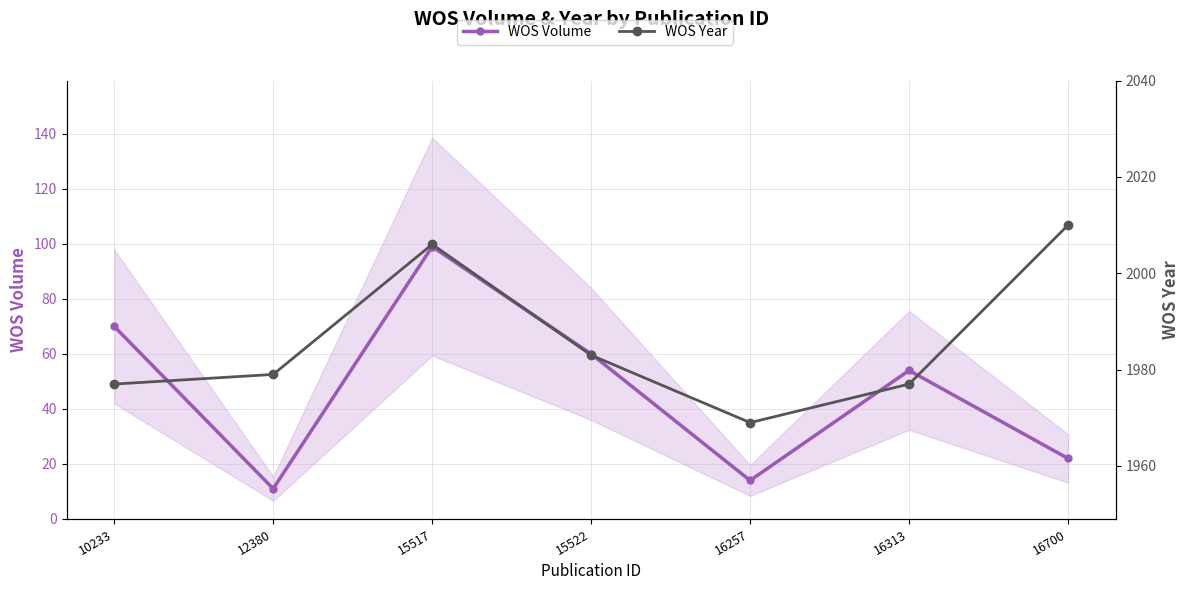

Reading left to right, extract all data points from this chart.

WOS Volume: 10233=70	12380=11	15517=99	15522=60	16257=14	16313=54	16700=22
WOS Year: 10233=1977	12380=1979	15517=2006	15522=1983	16257=1969	16313=1977	16700=2010